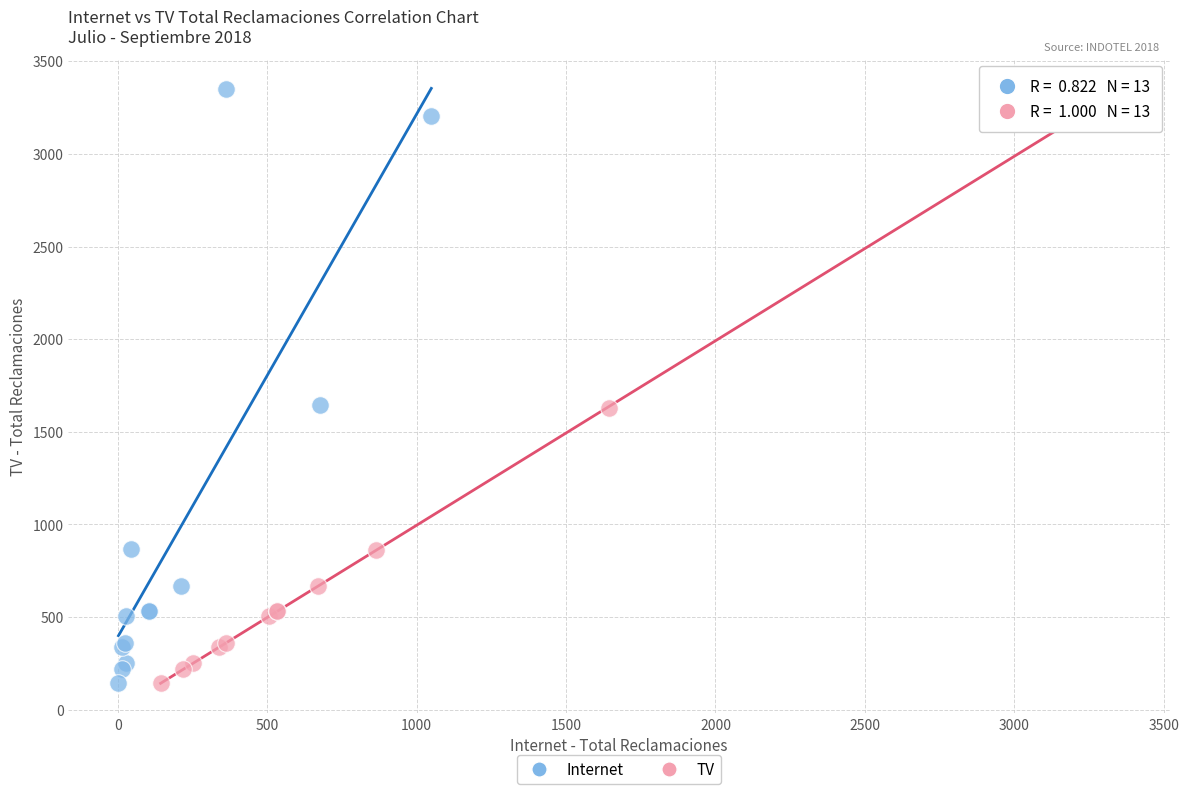

What are all the series names shown in the legend?

Internet, TV